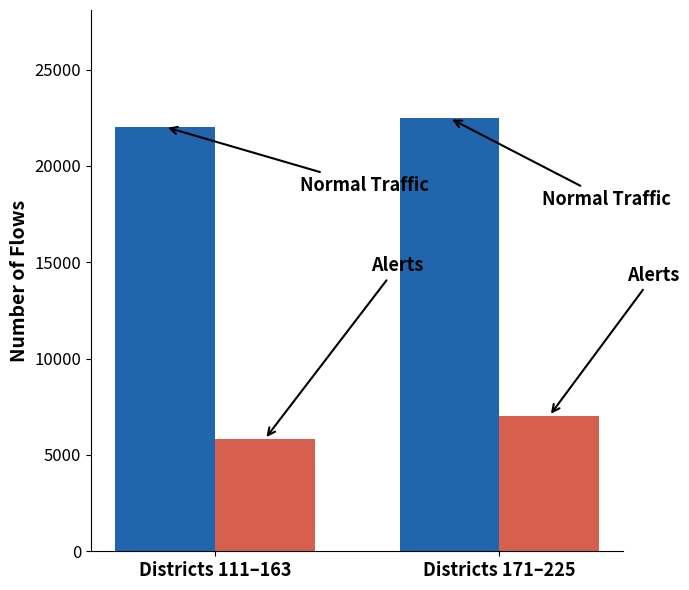

What is the smallest value displayed?

5812